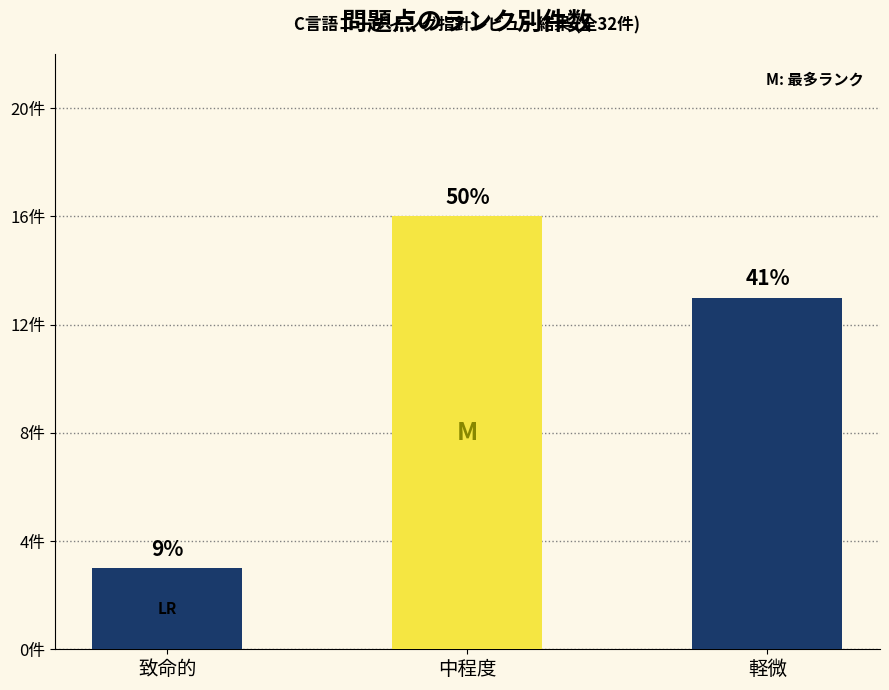

Reading left to right, what are all the values shown in this chart?

3	16	13